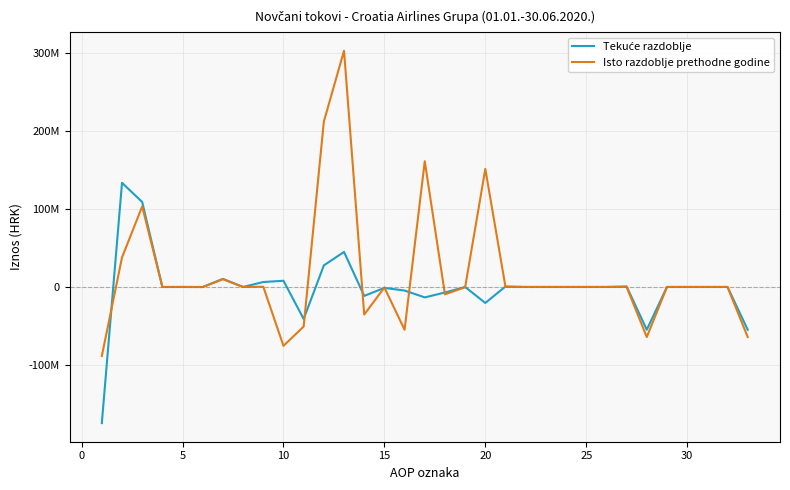

How many interior local valleys does the Isto razdoblje prethodne godine series have?

7